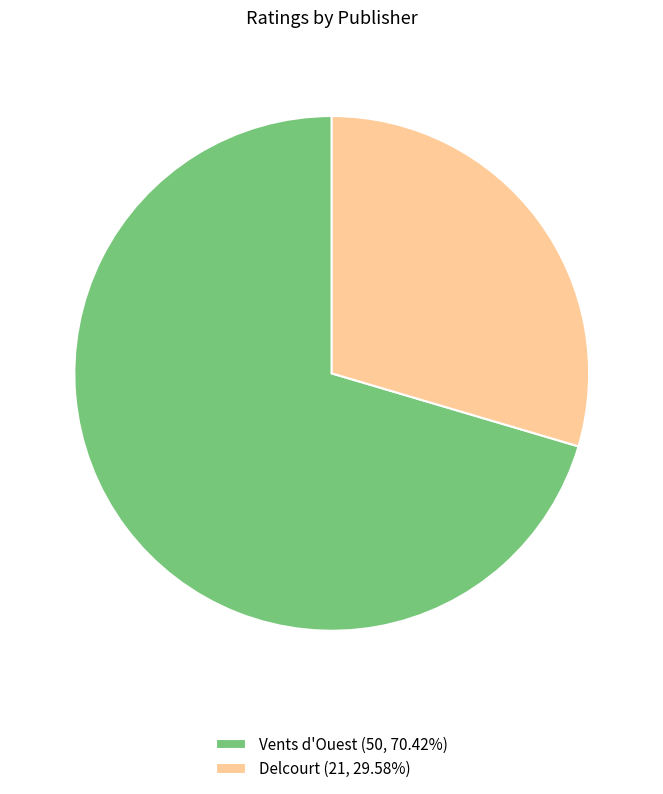

Do Vents d'Ouest (50, 70.42%) and Delcourt (21, 29.58%) together represent more than half of the pie?

Yes